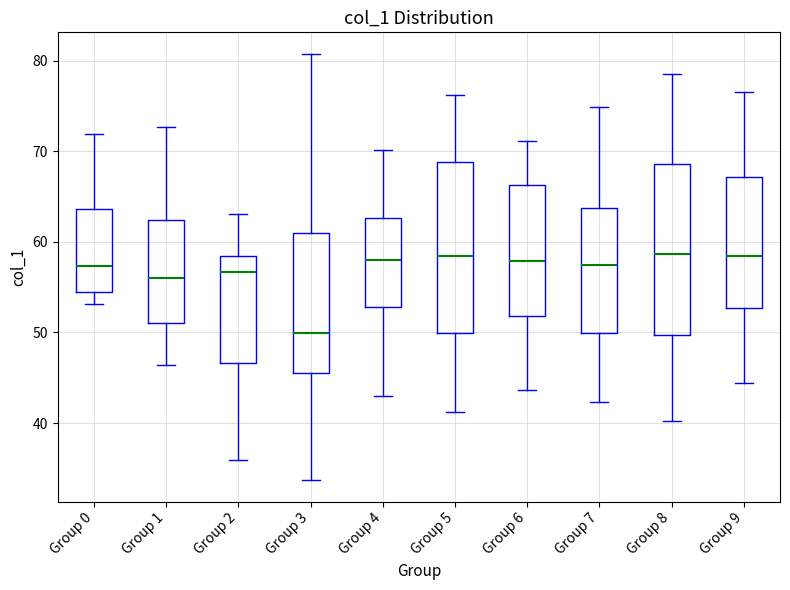

Reading left to right, read every box against the y-axis: the position of its median line, the range the box covers, and the ends of its whiskers. The values are not printed on the chart, so give them approximately, as read against the axis.

Group 0: median 57, box 55 to 64, whiskers 53 to 72
Group 1: median 56, box 51 to 62, whiskers 46 to 73
Group 2: median 57, box 47 to 58, whiskers 36 to 63
Group 3: median 50, box 45 to 61, whiskers 34 to 81
Group 4: median 58, box 53 to 63, whiskers 43 to 70
Group 5: median 59, box 50 to 69, whiskers 41 to 76
Group 6: median 58, box 52 to 66, whiskers 44 to 71
Group 7: median 58, box 50 to 64, whiskers 42 to 75
Group 8: median 59, box 50 to 69, whiskers 40 to 79
Group 9: median 58, box 53 to 67, whiskers 44 to 77